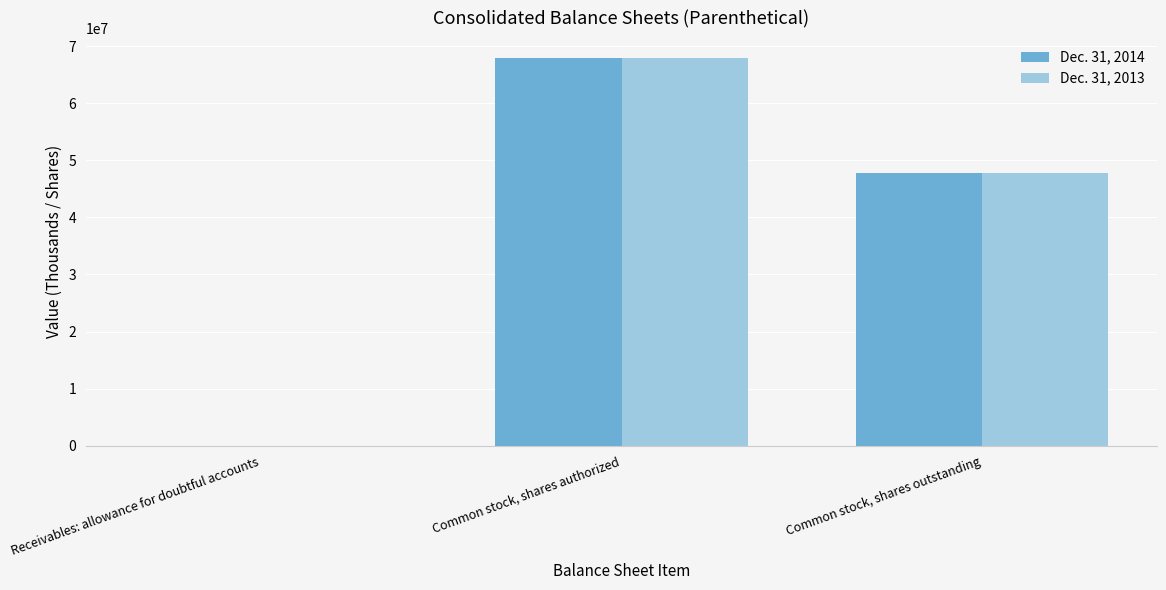

Which category has the highest value in the Dec. 31, 2014 series?

Common stock, shares authorized